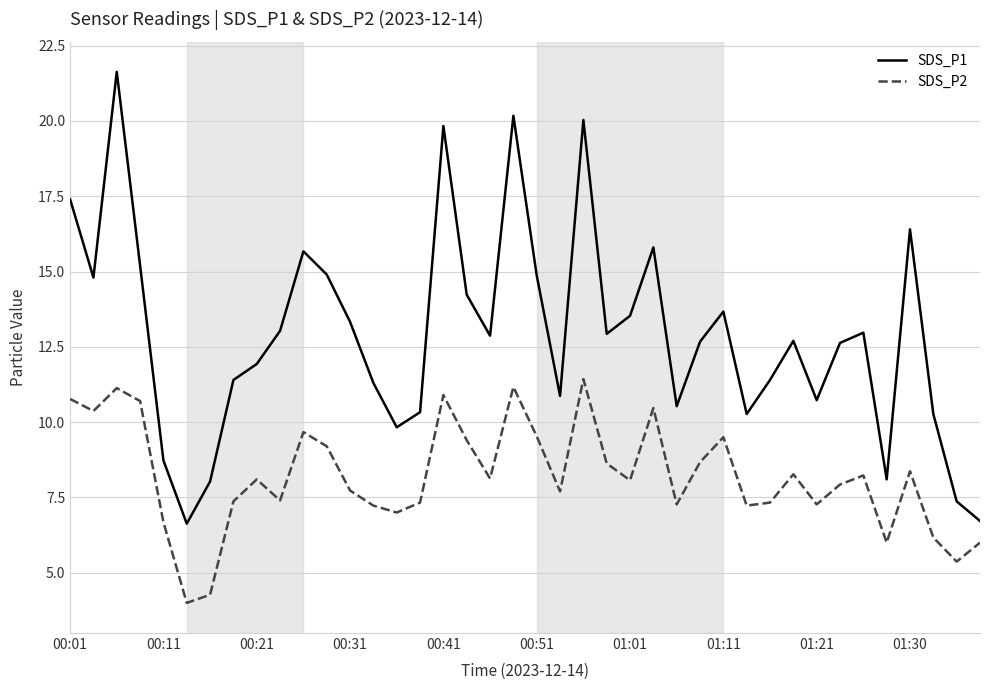

In SDS_P2, how many points are lower than both neighbors (excluding endpoints)?

12